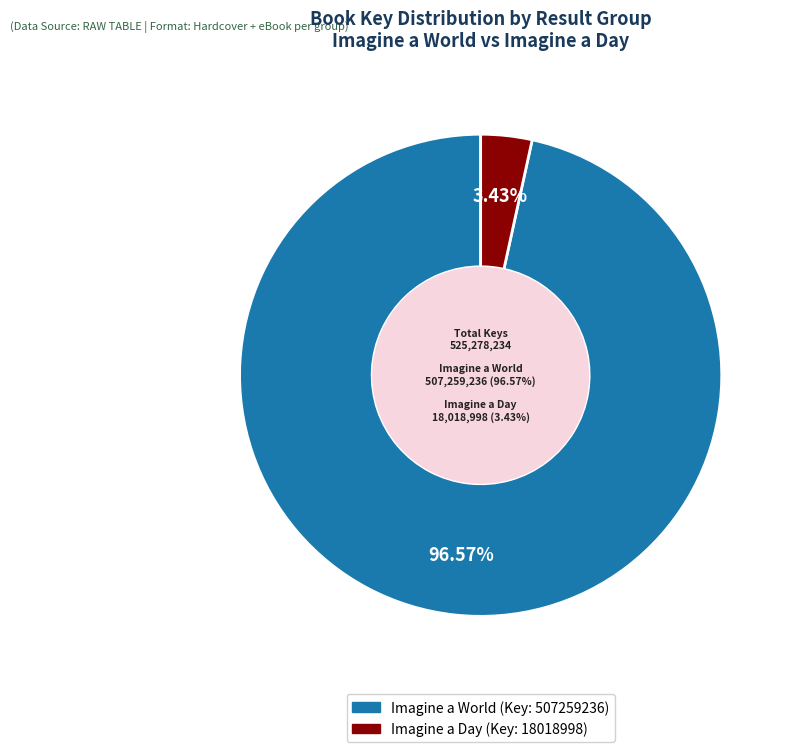

Count the number of slices in the pie.

2